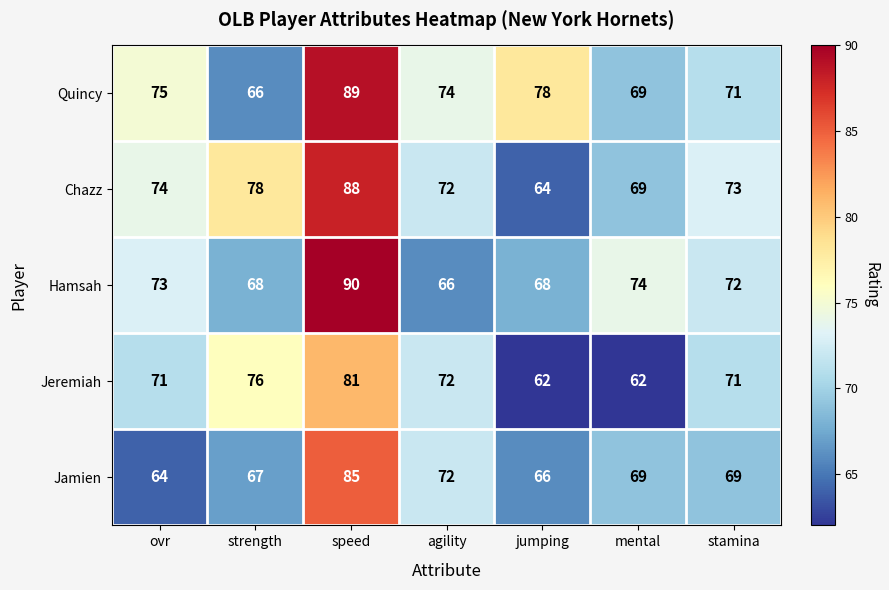

What is the maximum value shown in the chart?

90